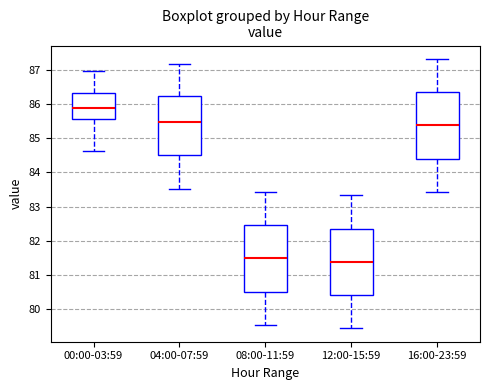

Reading left to right, read every box against the y-axis: the position of its median line, the range the box covers, and the ends of its whiskers. The values are not printed on the chart, so give them approximately, as read against the axis.

00:00-03:59: median 85.9, box 85.6 to 86.3, whiskers 84.6 to 87.0
04:00-07:59: median 85.5, box 84.5 to 86.2, whiskers 83.5 to 87.2
08:00-11:59: median 81.5, box 80.5 to 82.5, whiskers 79.5 to 83.4
12:00-15:59: median 81.4, box 80.4 to 82.4, whiskers 79.4 to 83.3
16:00-23:59: median 85.4, box 84.4 to 86.4, whiskers 83.4 to 87.3